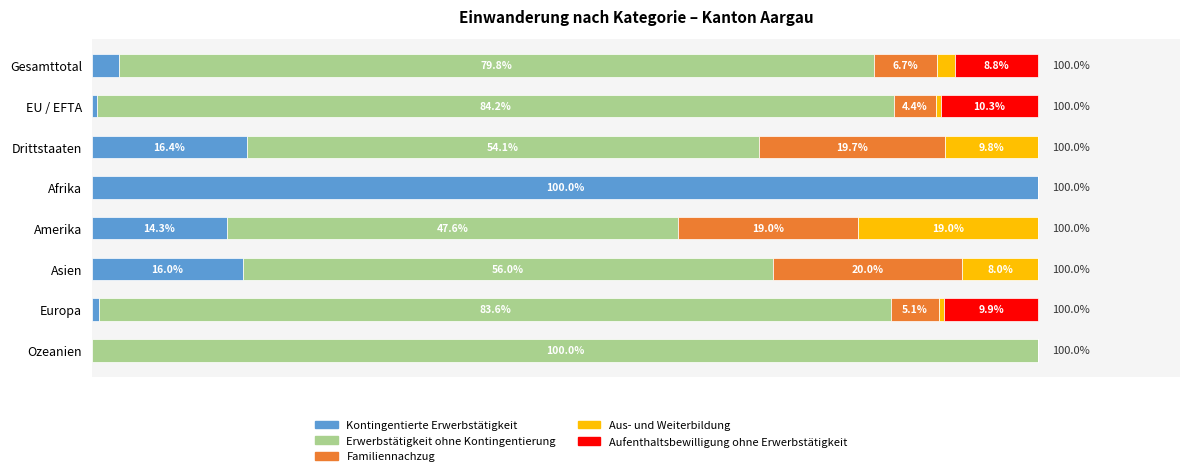

What is the sum of all Familiennachzug values?

74.9